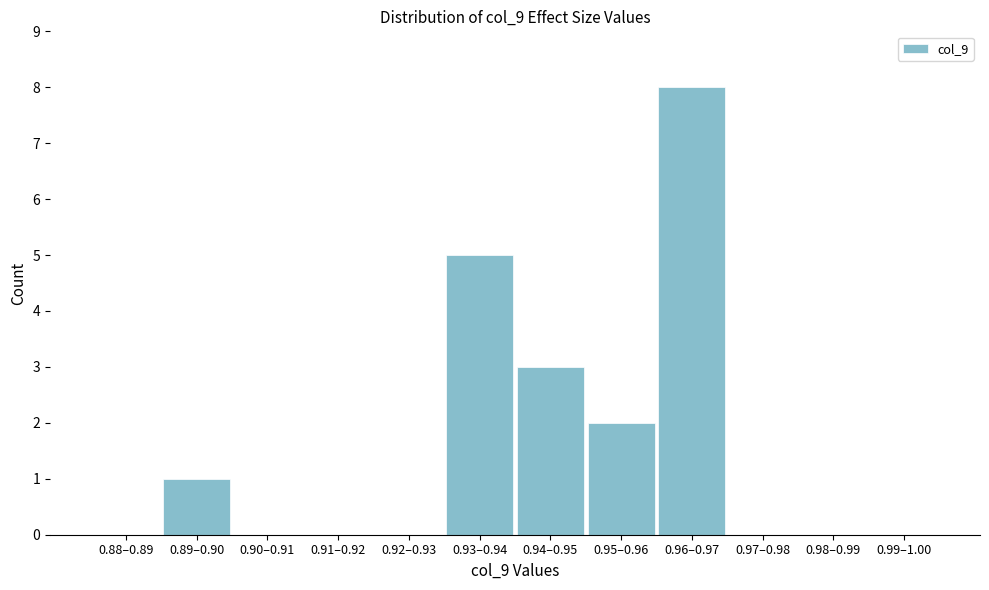

Reading right to left, list all the values displayed in this chart.

0.99–1.00=0	0.98–0.99=0	0.97–0.98=0	0.96–0.97=8	0.95–0.96=2	0.94–0.95=3	0.93–0.94=5	0.92–0.93=0	0.91–0.92=0	0.90–0.91=0	0.89–0.90=1	0.88–0.89=0